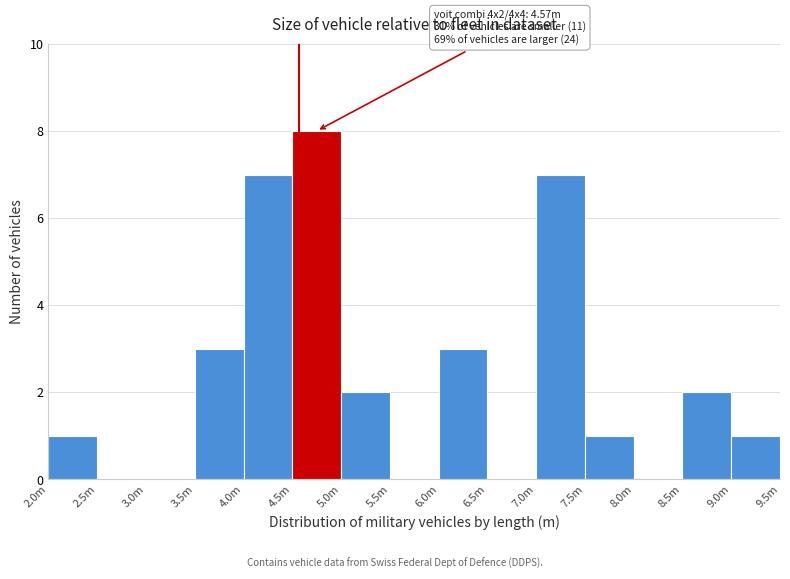

Reading right to left, list all the values displayed in this chart.

9.0m=1	8.5m=2	8.0m=0	7.5m=1	7.0m=7	6.5m=0	6.0m=3	5.5m=0	5.0m=2	4.5m=8	4.0m=7	3.5m=3	3.0m=0	2.5m=0	2.0m=1